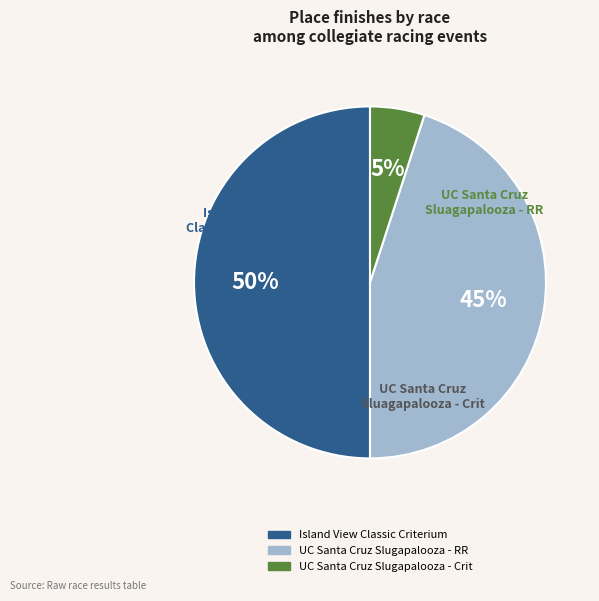

To the nearest percent, what is the average slice percentage?

33%